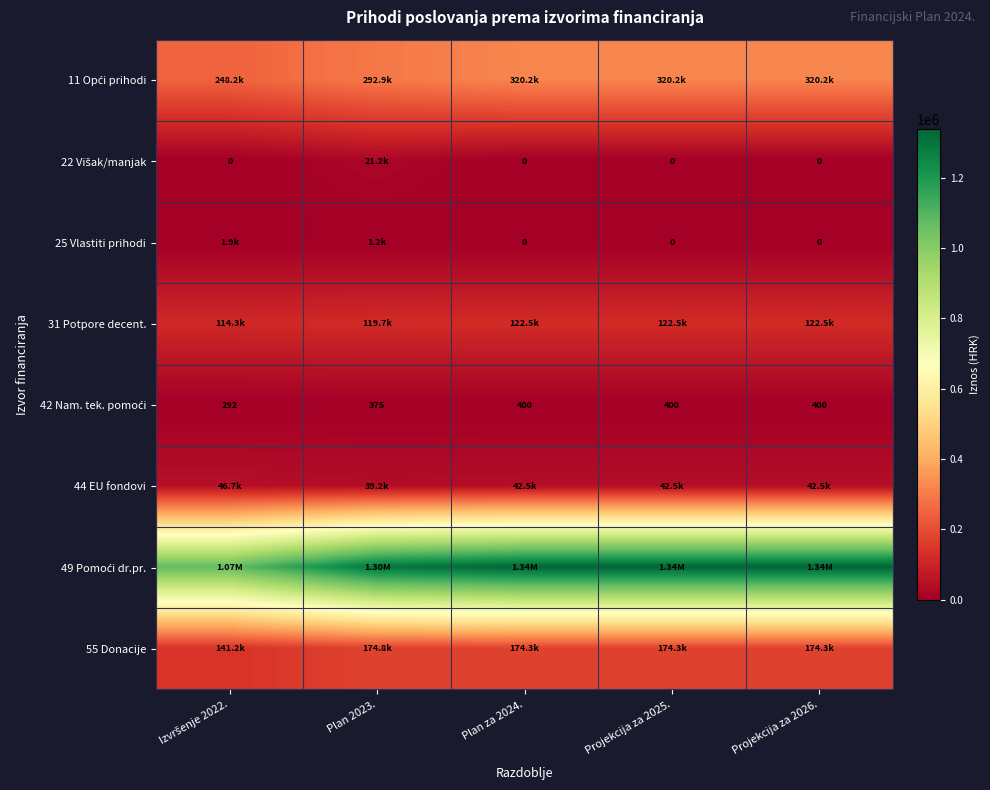

What is the greatest value displayed?

1337500.0